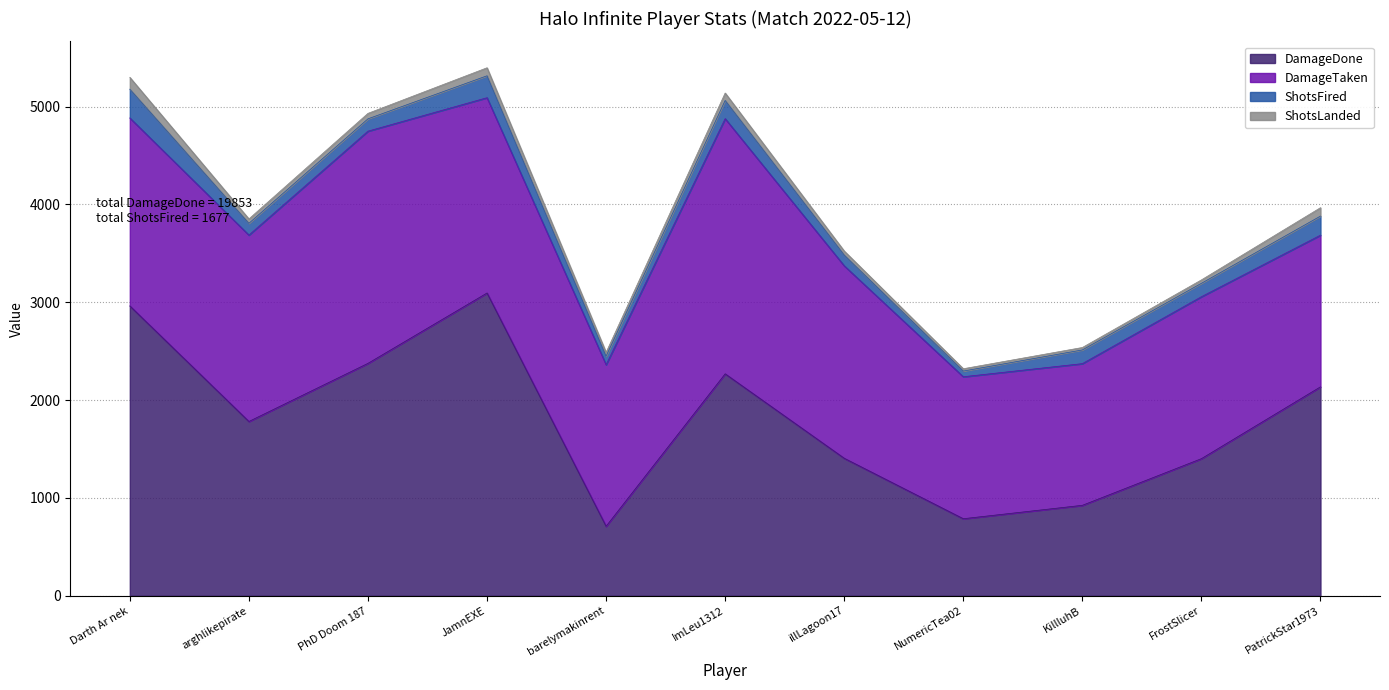

True or false: ShotsFired and ShotsLanded cross at least once.

False